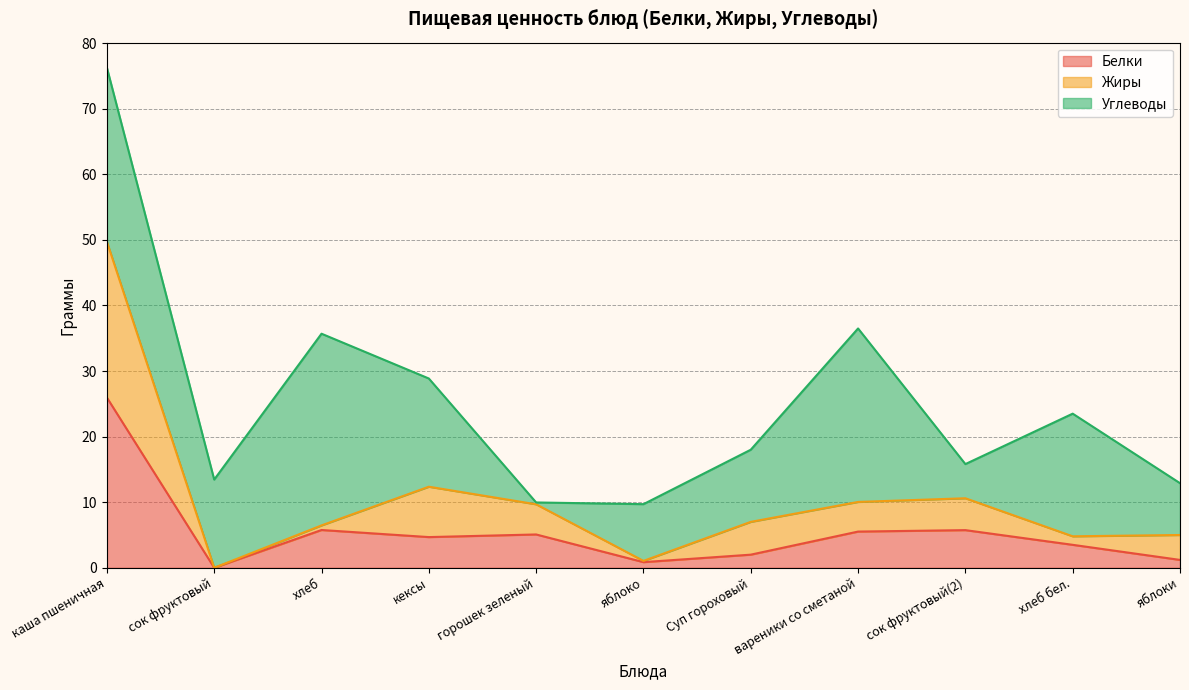

Where is the first local maximum for Жиры?

кексы